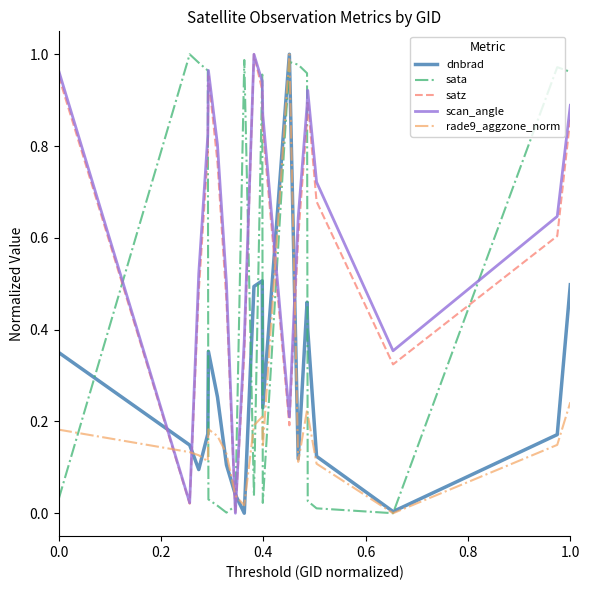

After their last crossing, which series has the higher values: satz or dnbrad?

satz